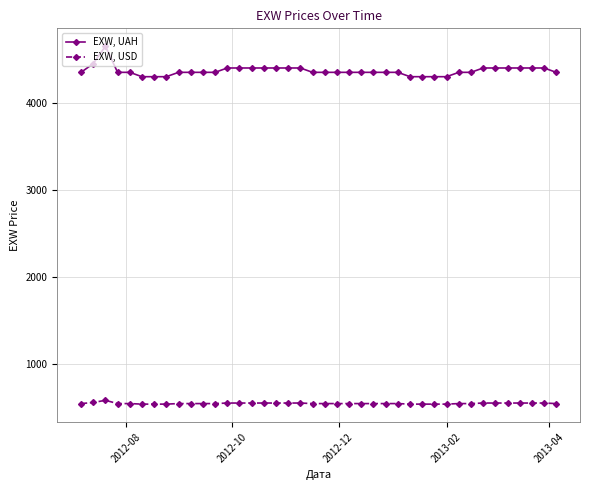

What is the average value of the EXW, USD series?

546.4